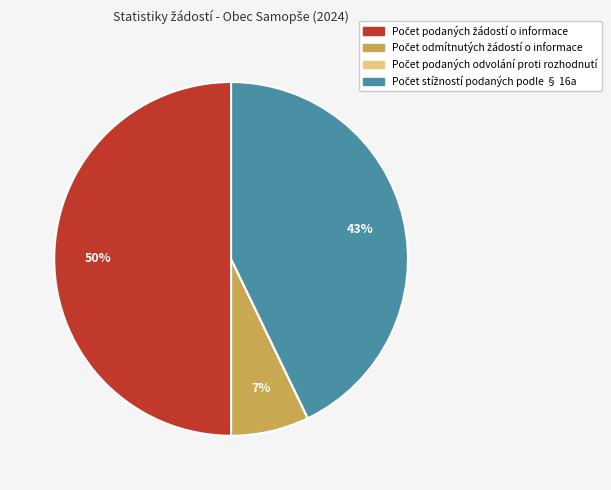

To the nearest percent, what is the average slice percentage?

25%